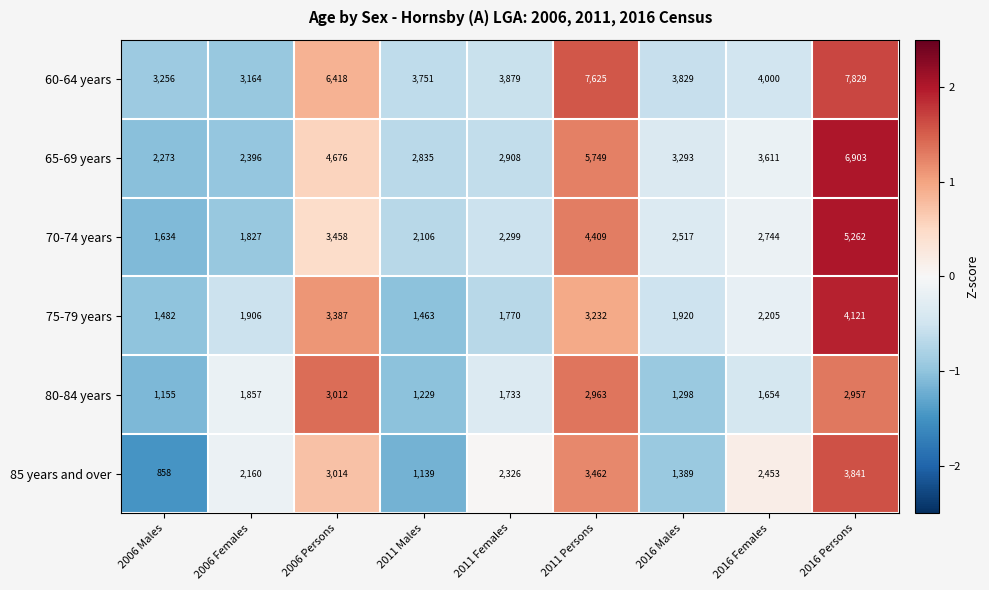

How many values in the 80-84 years series are below 1733?

4